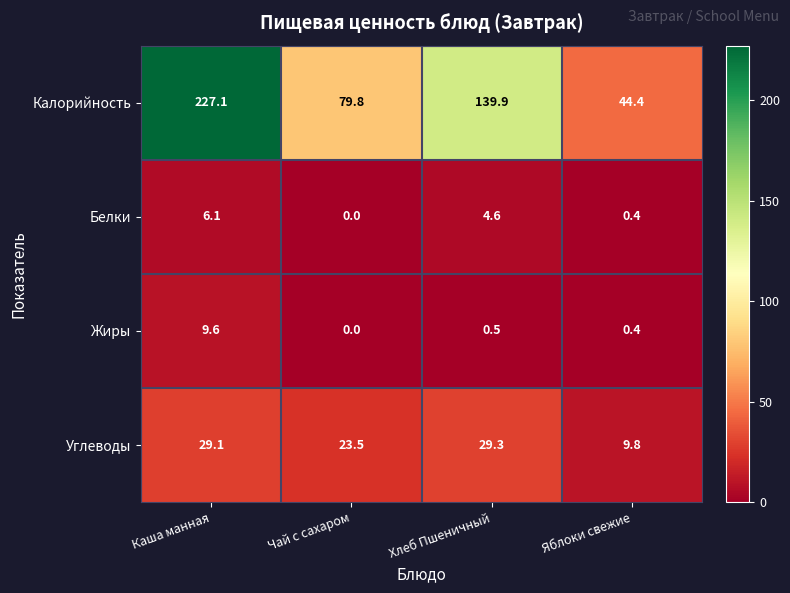

How many data points does each series have?

4